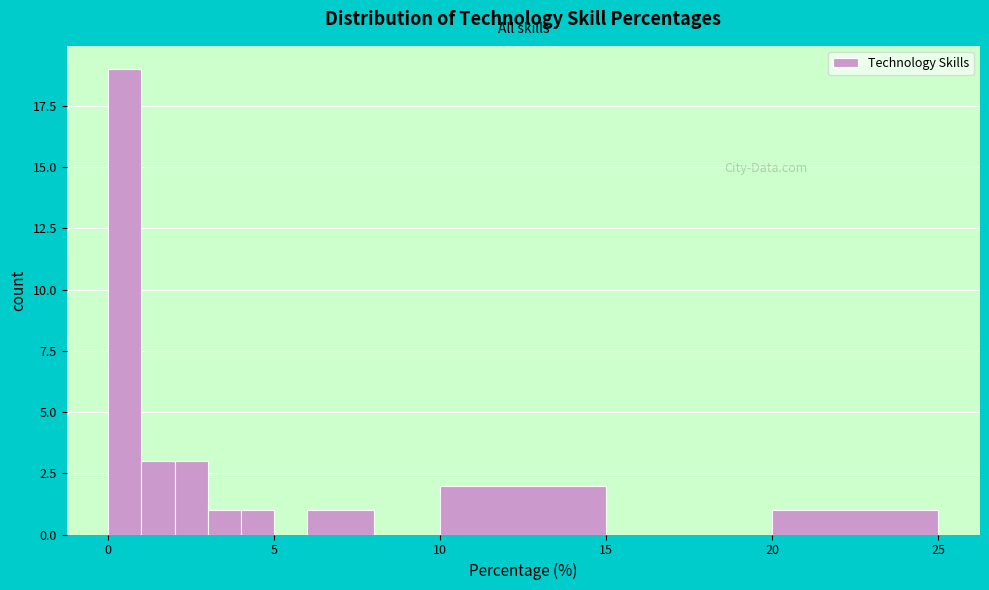

Read against the x-axis, roughly where is the centre of the tallest bar?

0.5